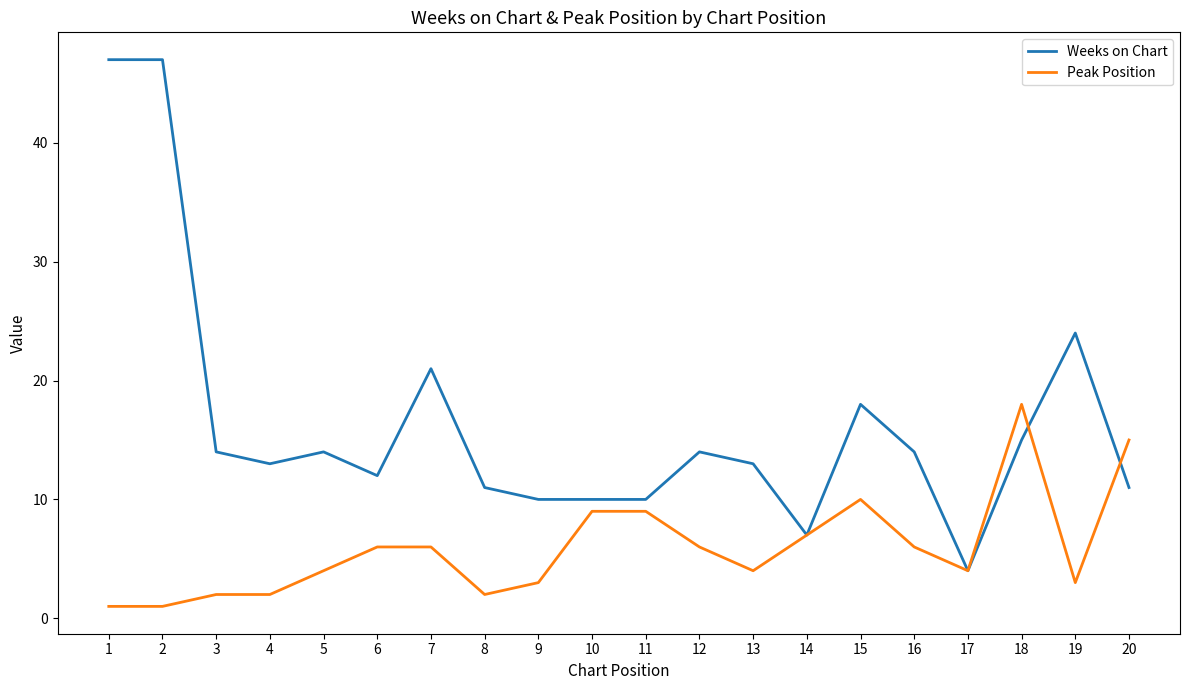

Which series has the largest range (max minus min)?

Weeks on Chart